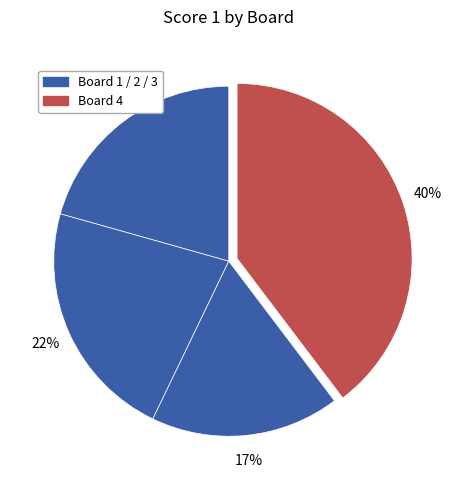

How many slices are in this pie chart?

4